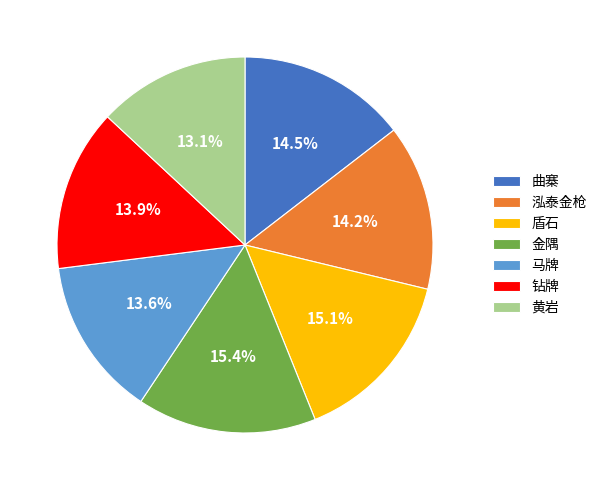

Combined, do 盾石 and 马牌 account for over 50%?

No